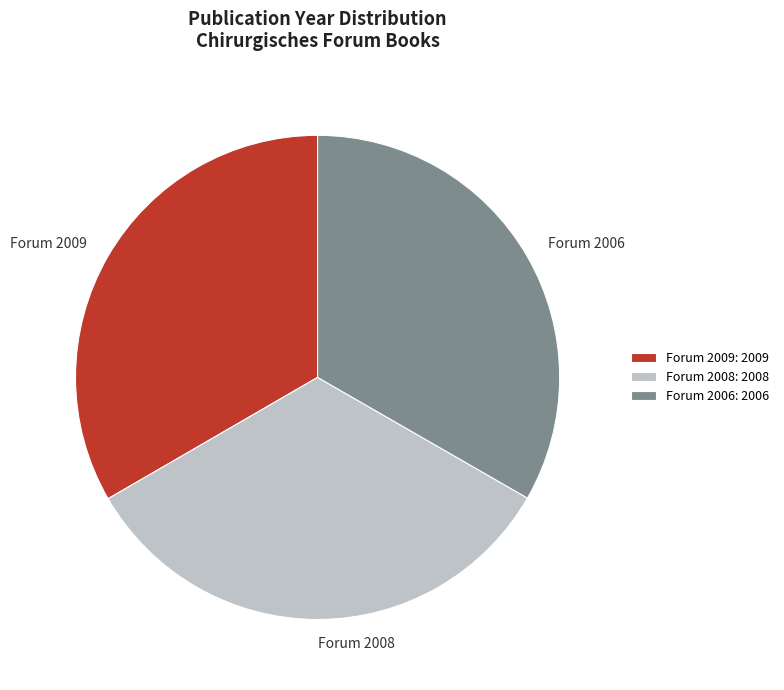

What is the ratio of the value at Forum 2008 to the value at Forum 2006?

1.0